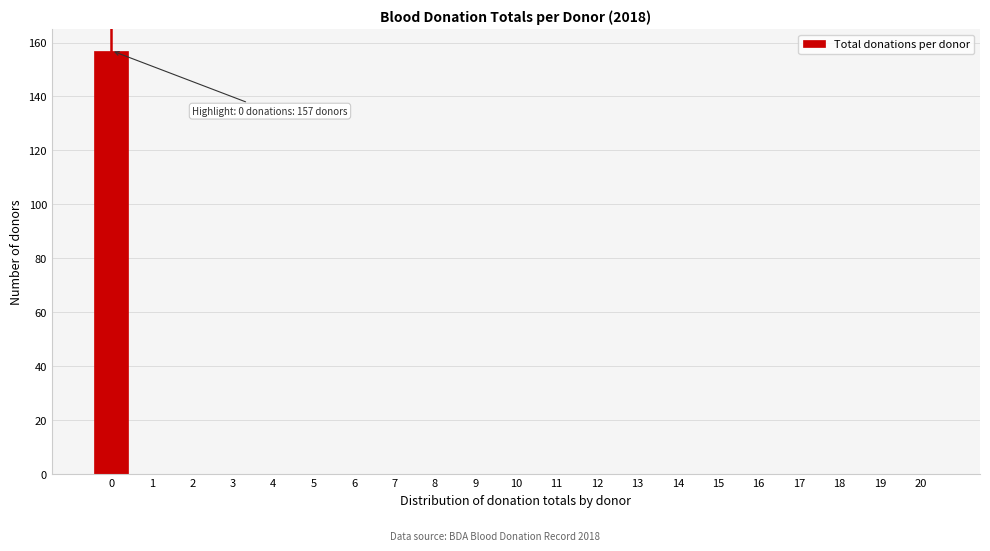

Reading left to right, list all the values displayed in this chart.

0=157	1=0	2=0	3=0	4=0	5=0	6=0	7=0	8=0	9=0	10=0	11=0	12=0	13=0	14=0	15=0	16=0	17=0	18=0	19=0	20=0